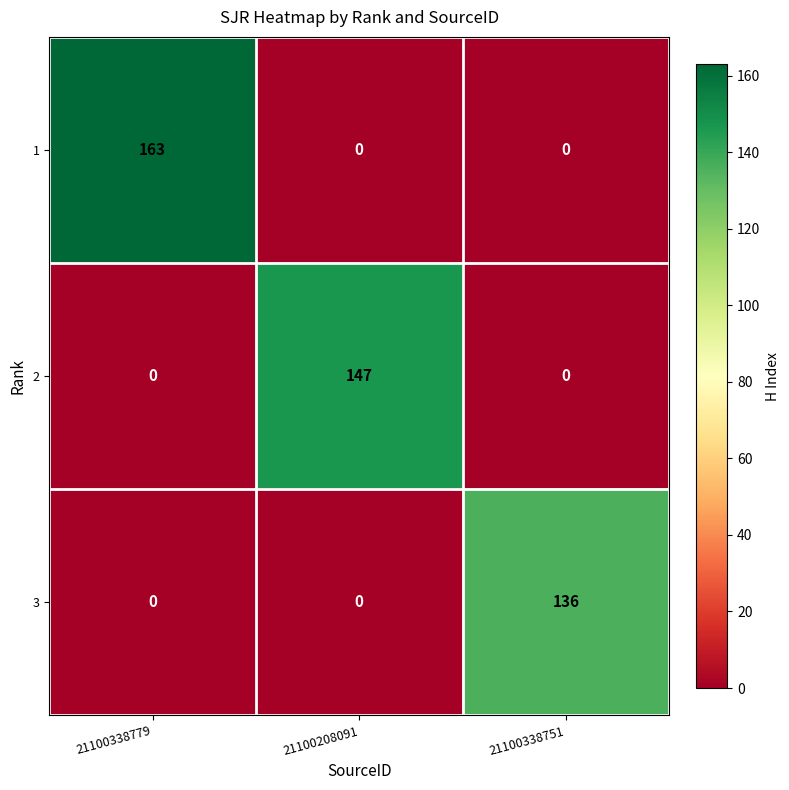

Reading left to right, extract all data points from this chart.

1: 163	0	0
2: 0	147	0
3: 0	0	136